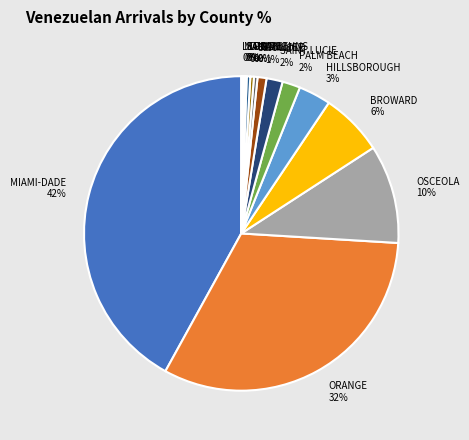

To the nearest percent, what is the average slice percentage?

7%